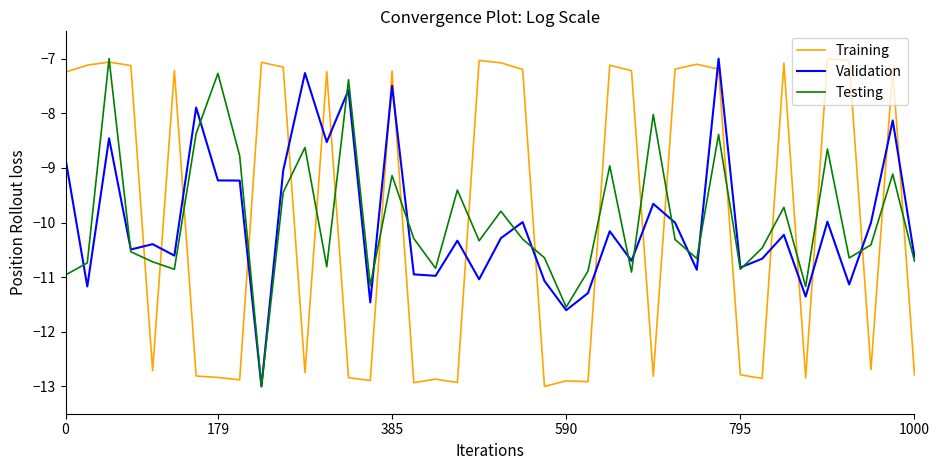

What is the highest value of the Testing series?

-7.0